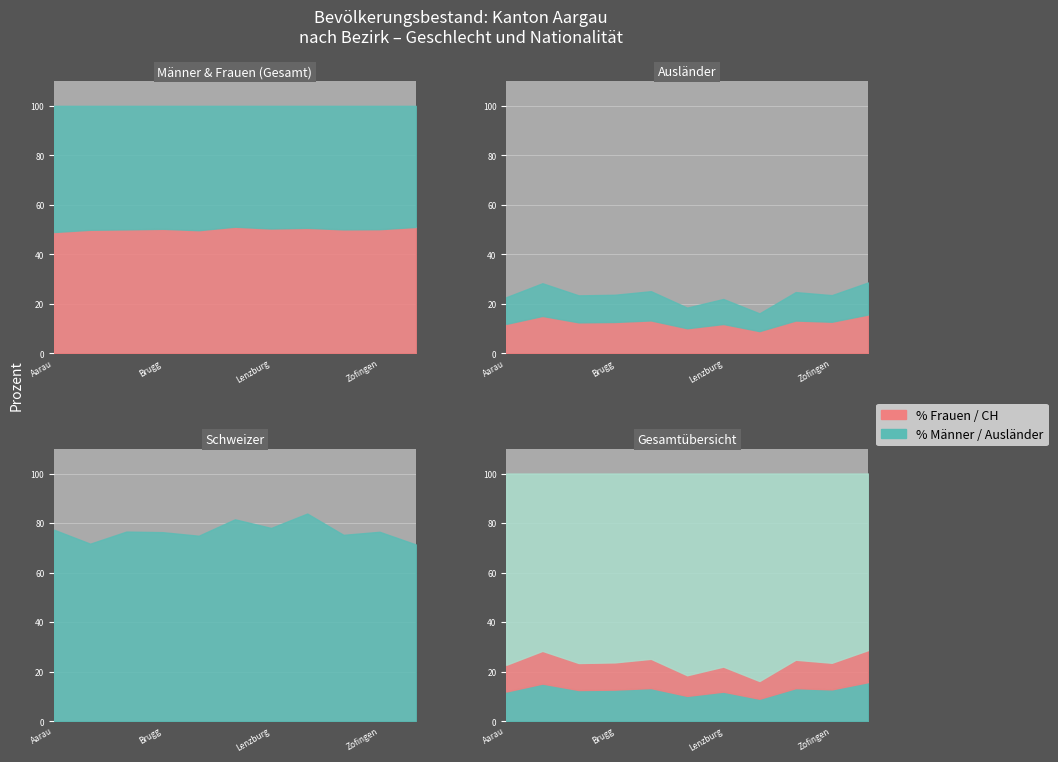

Is the value of Ausländer Frauen at Bremgarten greater than the value of Schweizer (Total) at Zofingen?

No